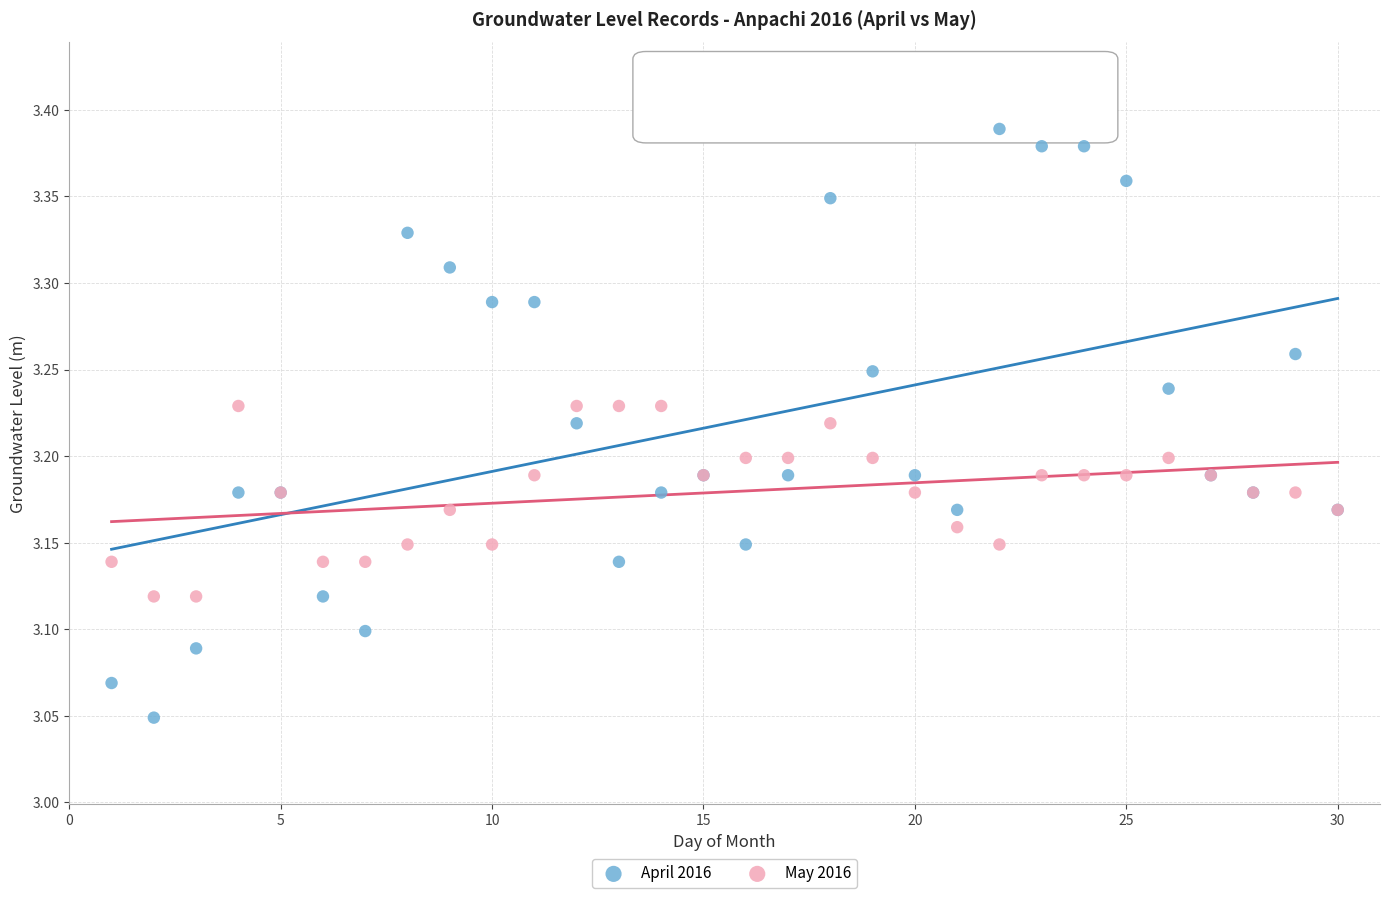

Which series contains the lowest Y value?

April 2016